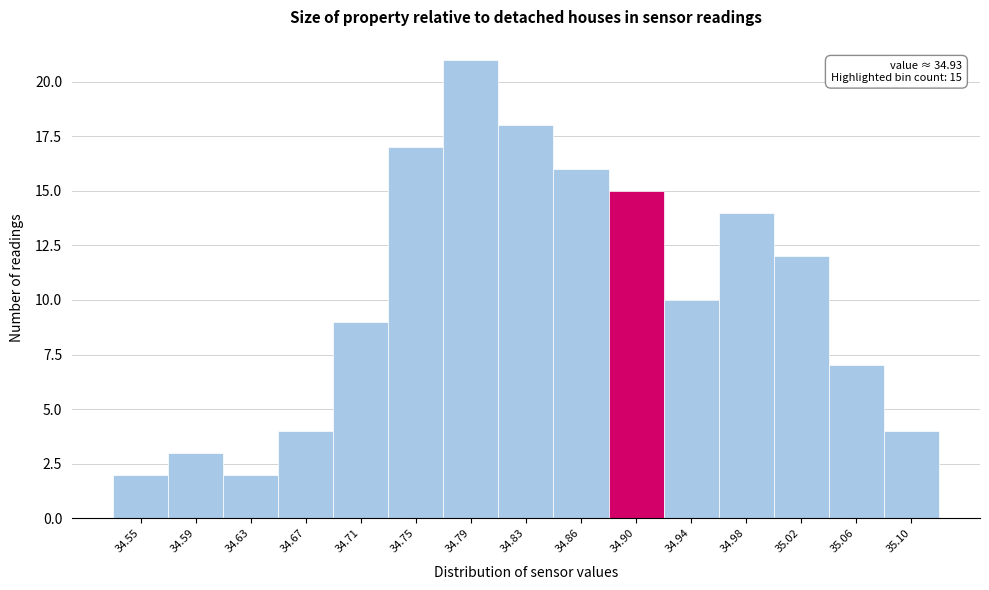

Reading left to right, transcribe all the data shown in this chart.

34.55=2	34.59=3	34.63=2	34.67=4	34.71=9	34.75=17	34.79=21	34.83=18	34.86=16	34.90=15	34.94=10	34.98=14	35.02=12	35.06=7	35.10=4